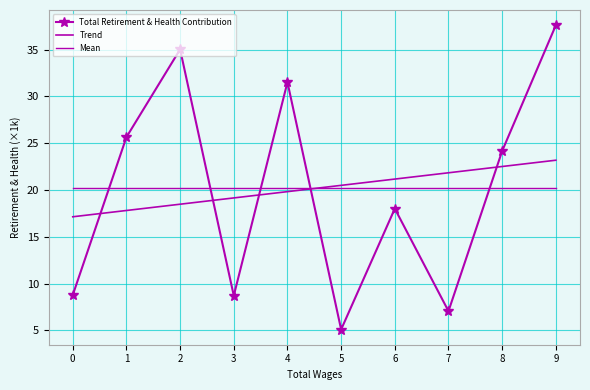

Which series has the largest total across all categories?

Total Retirement & Health Contribution